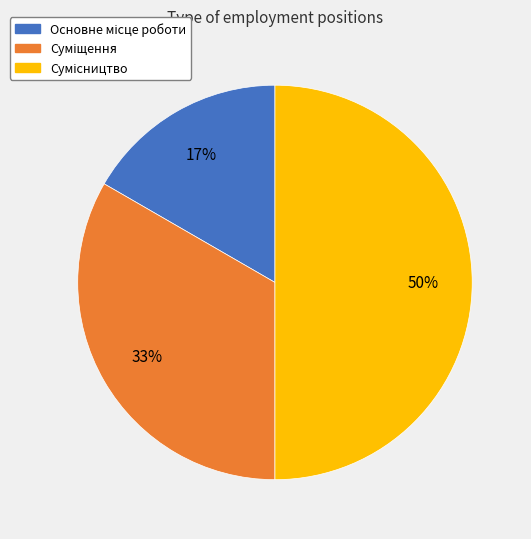

To the nearest percent, what is the difference between the largest and smallest slice percentages?

33%